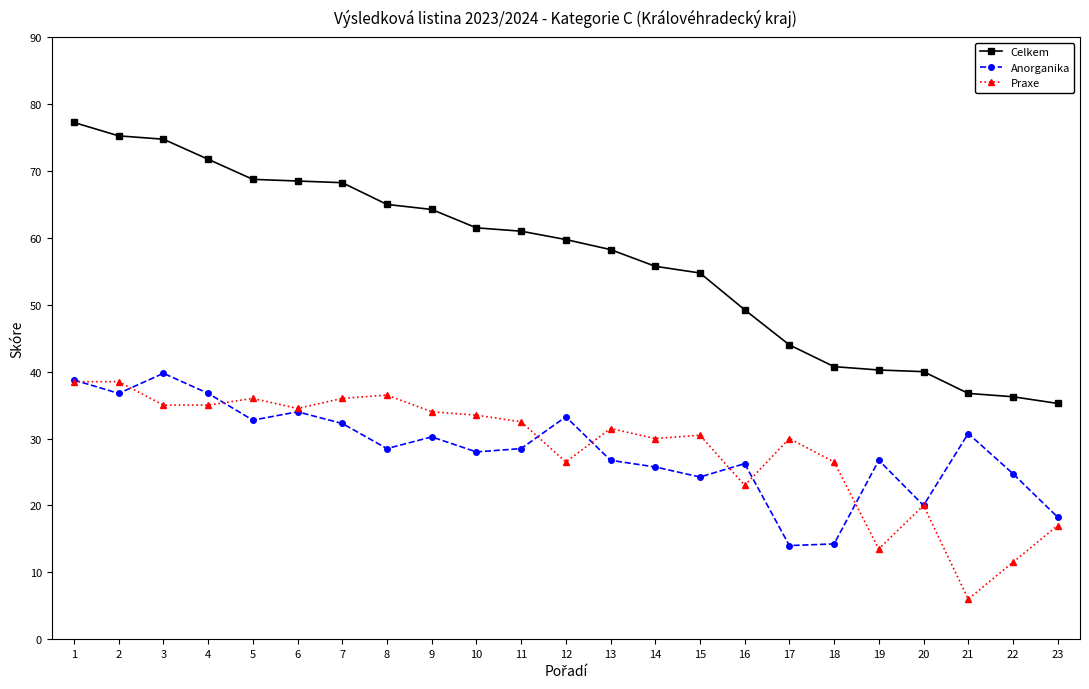

What is the lowest value of the Anorganika series?

14.0